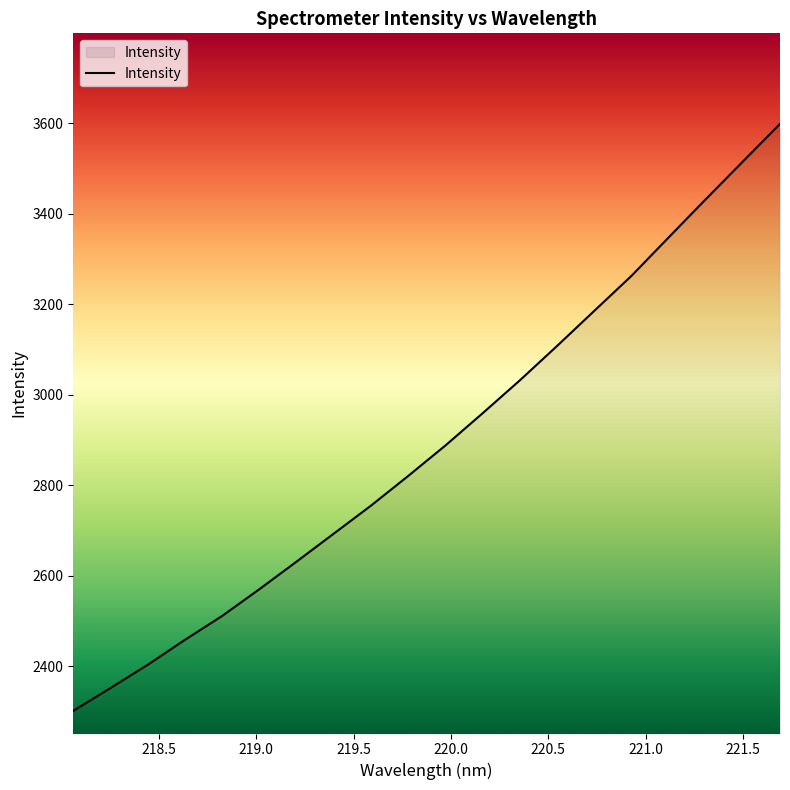

What is the greatest value displayed?

3598.7